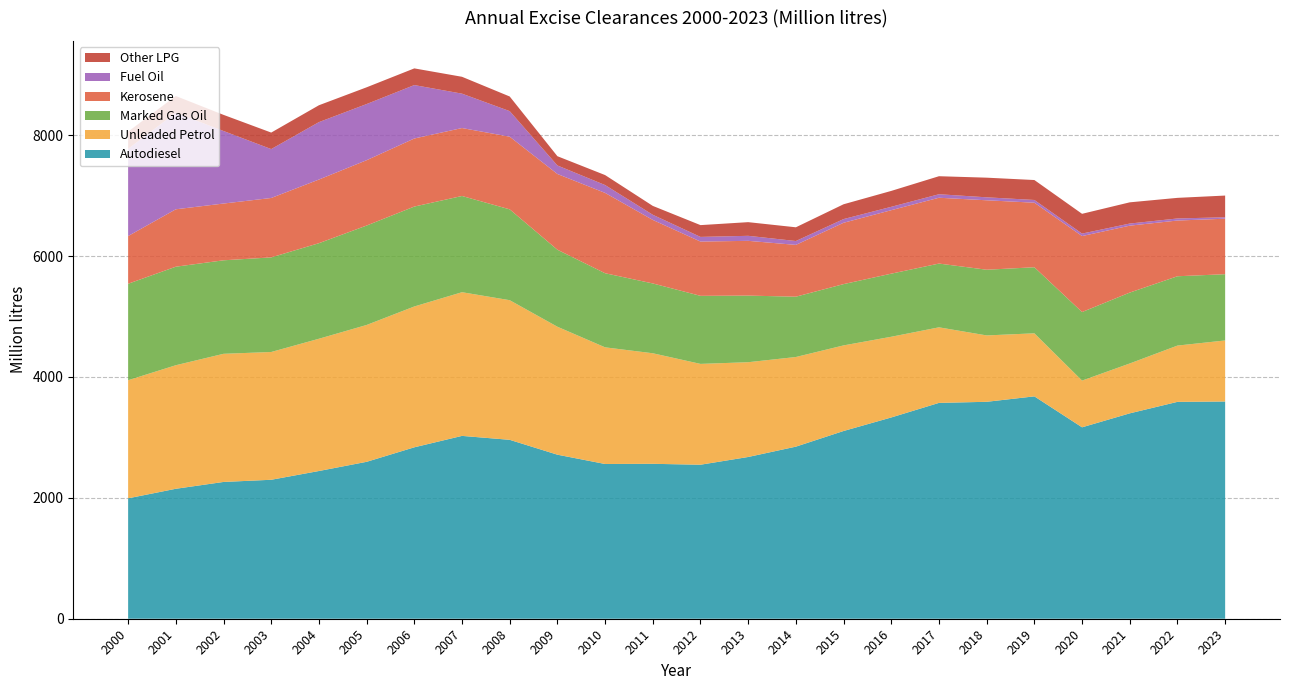

Reading left to right, extract all data points from this chart.

Autodiesel: 1992	2150	2263	2299	2444	2596	2836	3025	2960	2714	2560	2563	2548	2676	2847	3106	3330	3571	3589	3679	3167	3398	3588	3594
Unleaded Petrol: 1954	2044	2120	2114	2188	2264	2330	2377	2310	2117	1930	1829	1668	1568	1483	1416	1335	1250	1098	1043	773	825	931	1010
Marked Gas Oil: 1596	1630	1547	1565	1581	1645	1653	1592	1503	1274	1226	1155	1126	1102	998	1014	1044	1055	1087	1093	1134	1173	1147	1096
Kerosene: 789	950	939	983	1053	1081	1126	1124	1202	1253	1329	1051	898	906	857	1015	1050	1089	1149	1068	1257	1107	922	918
Fuel Oil: 1443	1597	1200	809	950	929	884	569	423	141	130	85	77	83	64	61	56	58	49	45	41	35	34	24
Other LPG: 285	277	267	273	279	277	276	279	242	153	165	147	195	226	227	245	263	298	325	330	327	351	341	359